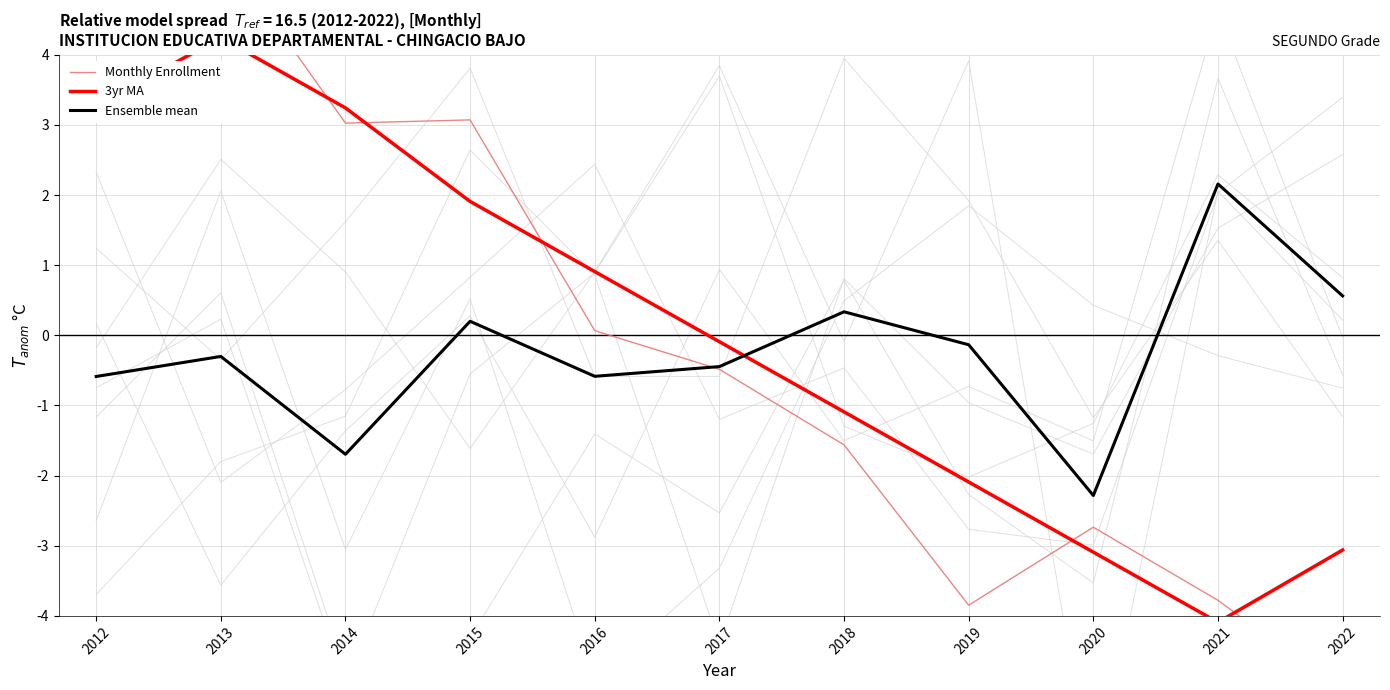

At how many categories does at least one series exceed -1?

10